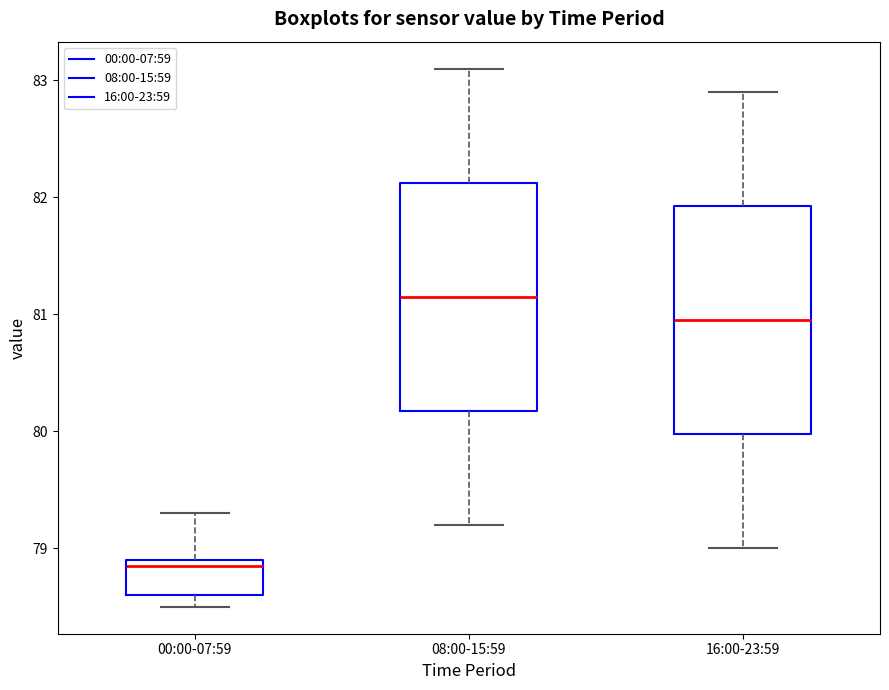

Reading left to right, transcribe this box plot: for each box, give where its median line is, the range the box spans, and where its two whiskers end, as read against the y-axis. The values are not printed on the chart, so give them approximately, as read against the axis.

00:00-07:59: median 78.9 (just below the box's upper edge), box 78.6 to 78.9, whiskers 78.5 to 79.3
08:00-15:59: median 81.2, box 80.2 to 82.1, whiskers 79.2 to 83.1
16:00-23:59: median 81.0, box 80.0 to 81.9, whiskers 79.0 to 82.9